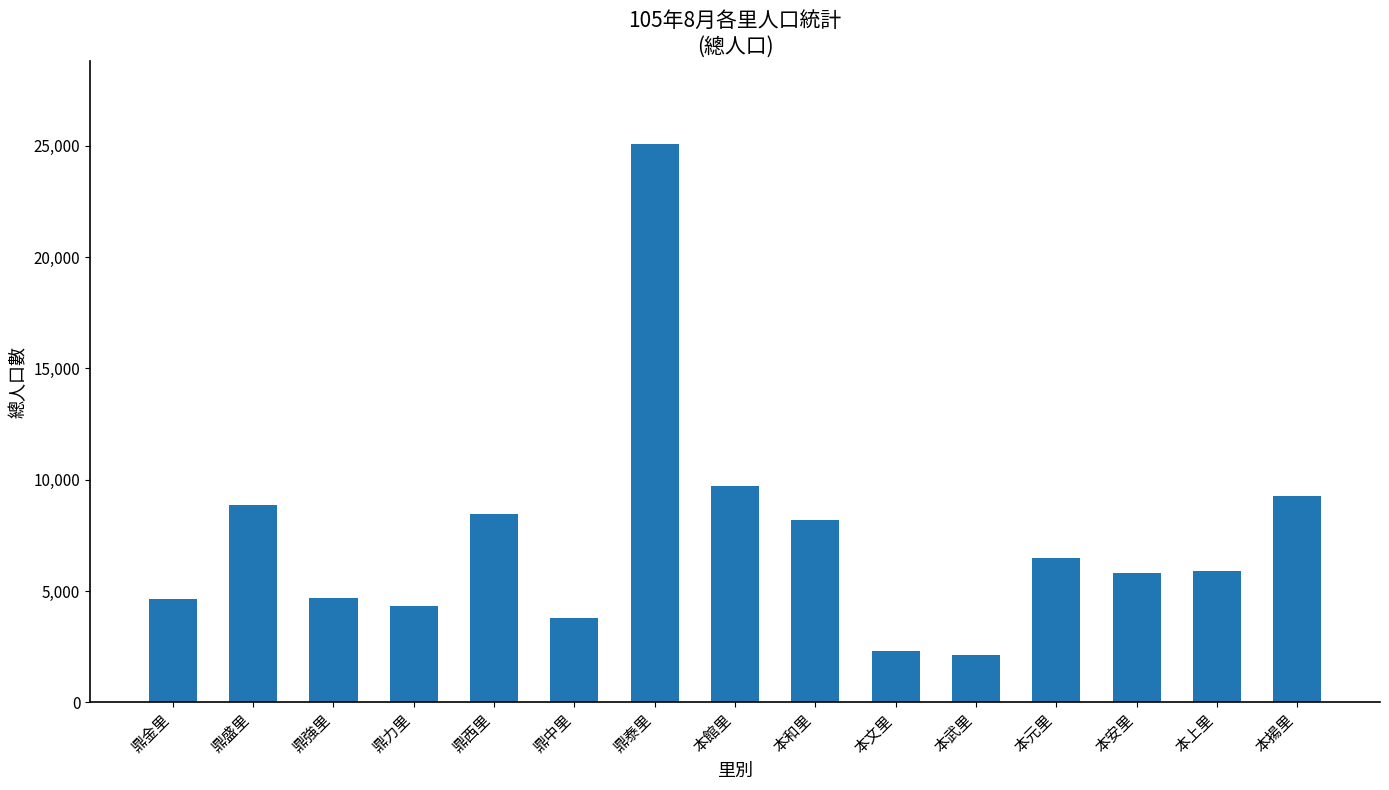

Approximately how many times larger is the value at 本上里 compared to 鼎中里?

1.5